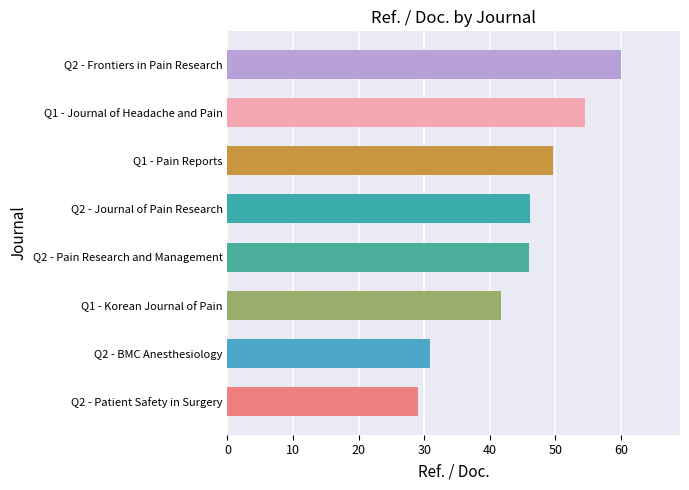

What is the maximum value shown in the chart?

60.0